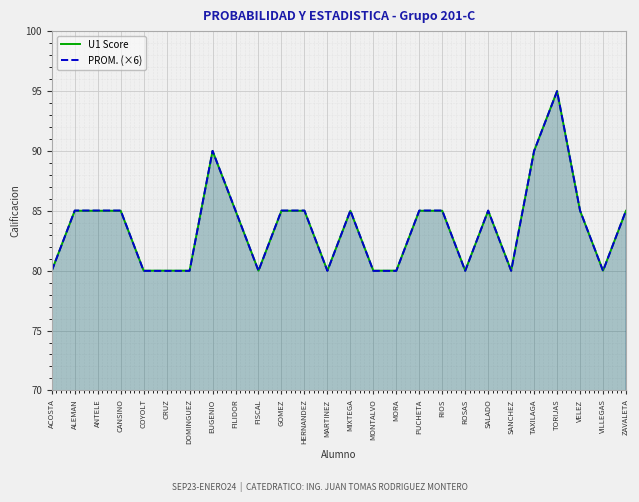

In U1 Score, how many points are lower than both neighbors (excluding endpoints)?

5